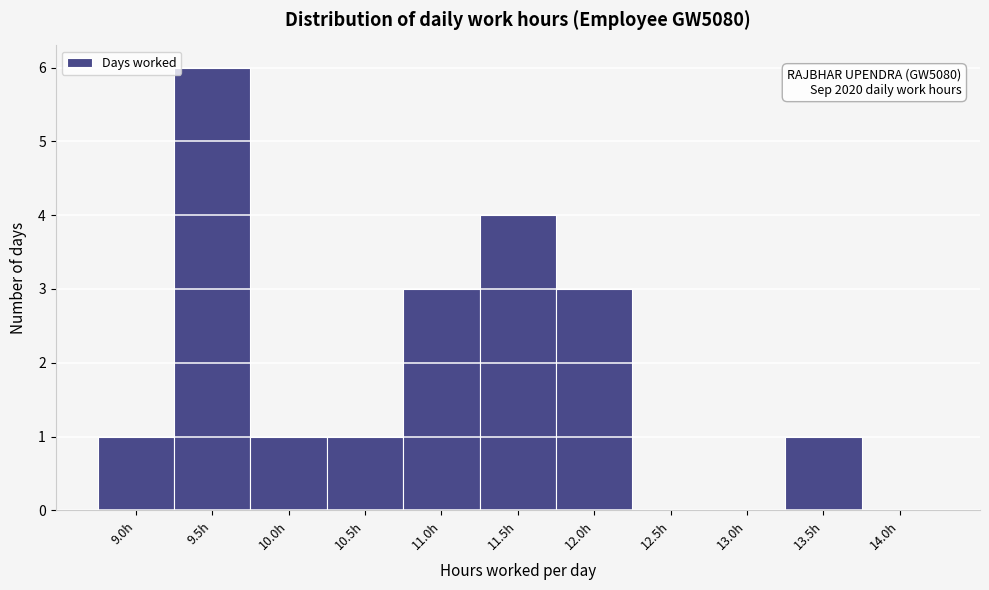

Reading left to right, extract all data points from this chart.

9.0h=1	9.5h=6	10.0h=1	10.5h=1	11.0h=3	11.5h=4	12.0h=3	12.5h=0	13.0h=0	13.5h=1	14.0h=0